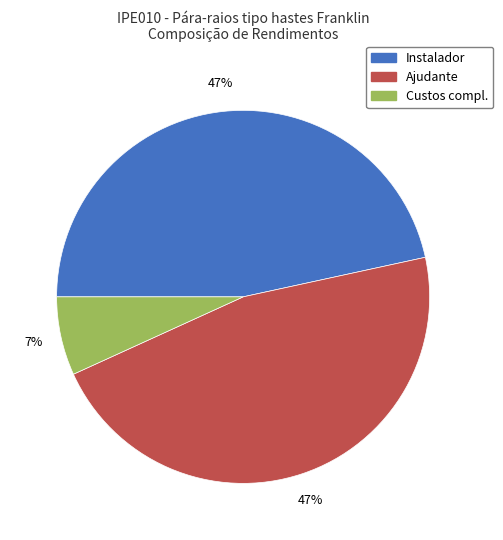

To the nearest percent, what is the average slice percentage?

33%